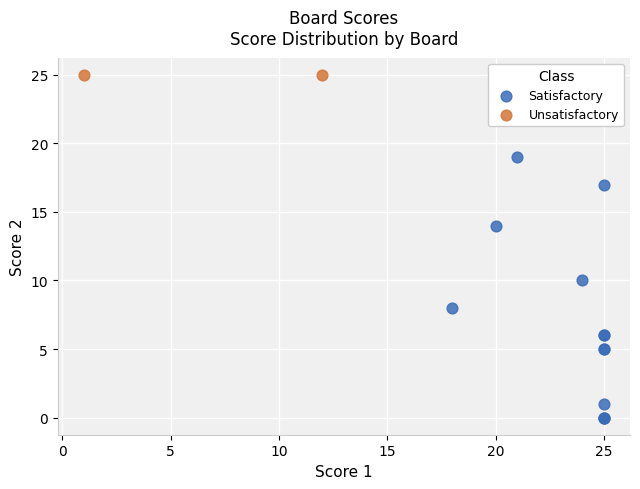

Which series contains the lowest Y value?

Satisfactory